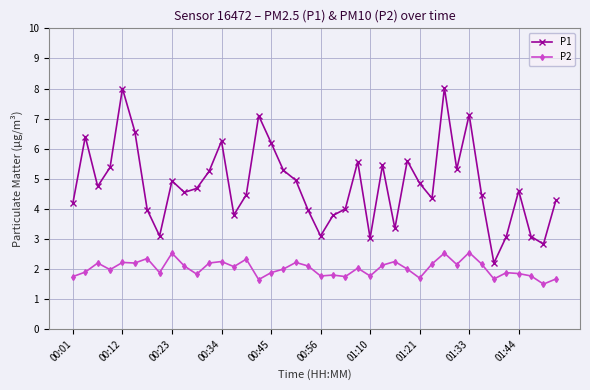

What is the value of the P1 point at the 3rd from the left?

4.8